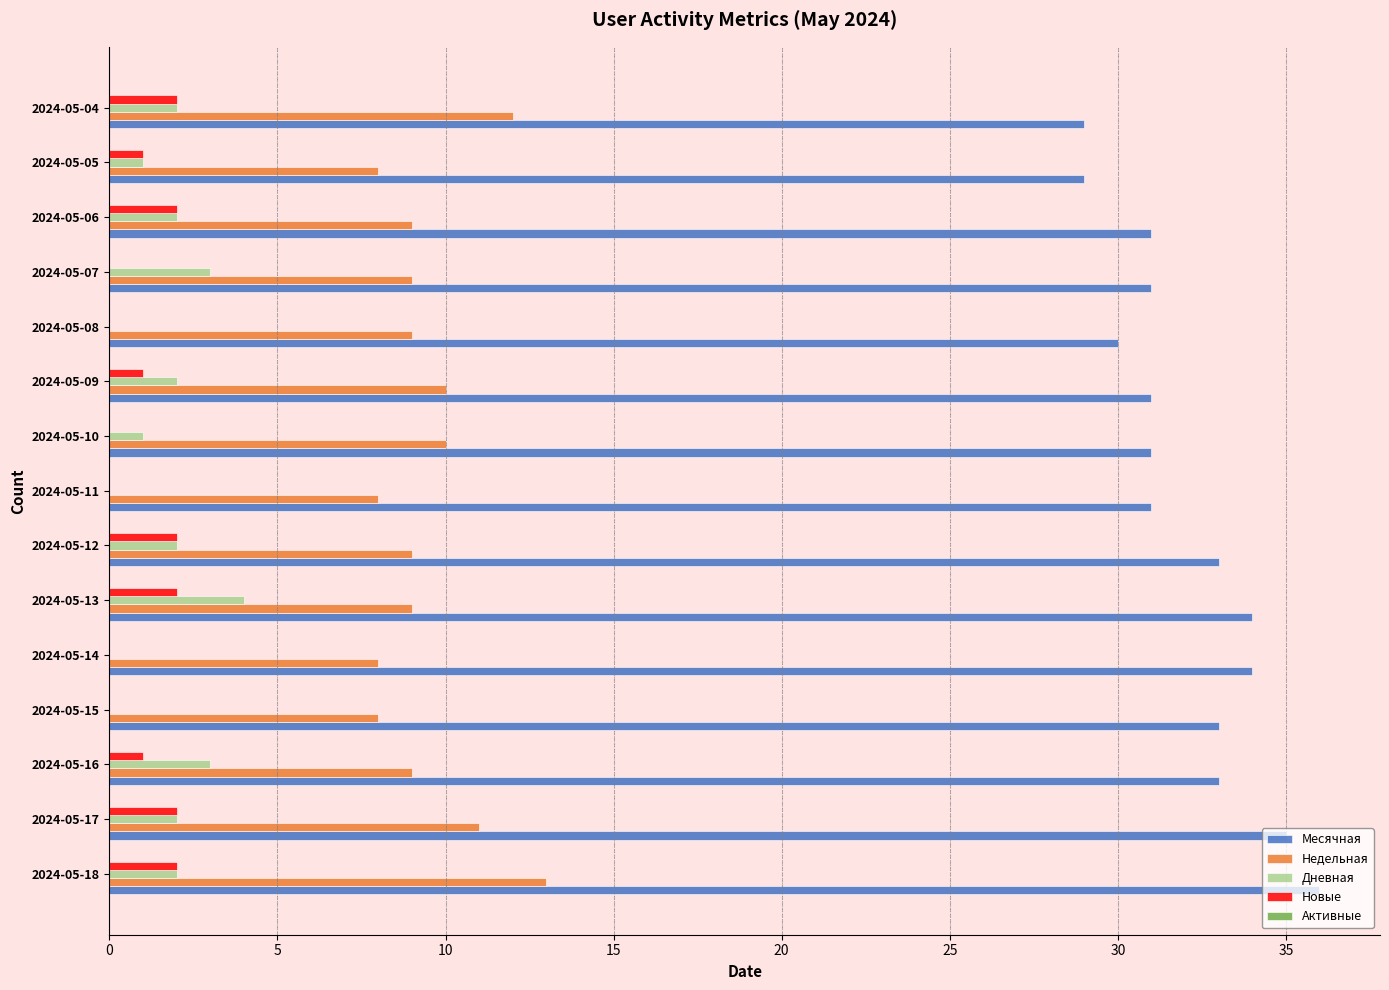

Which series changed the most between 2024-05-18 and 2024-05-04?

Месячная